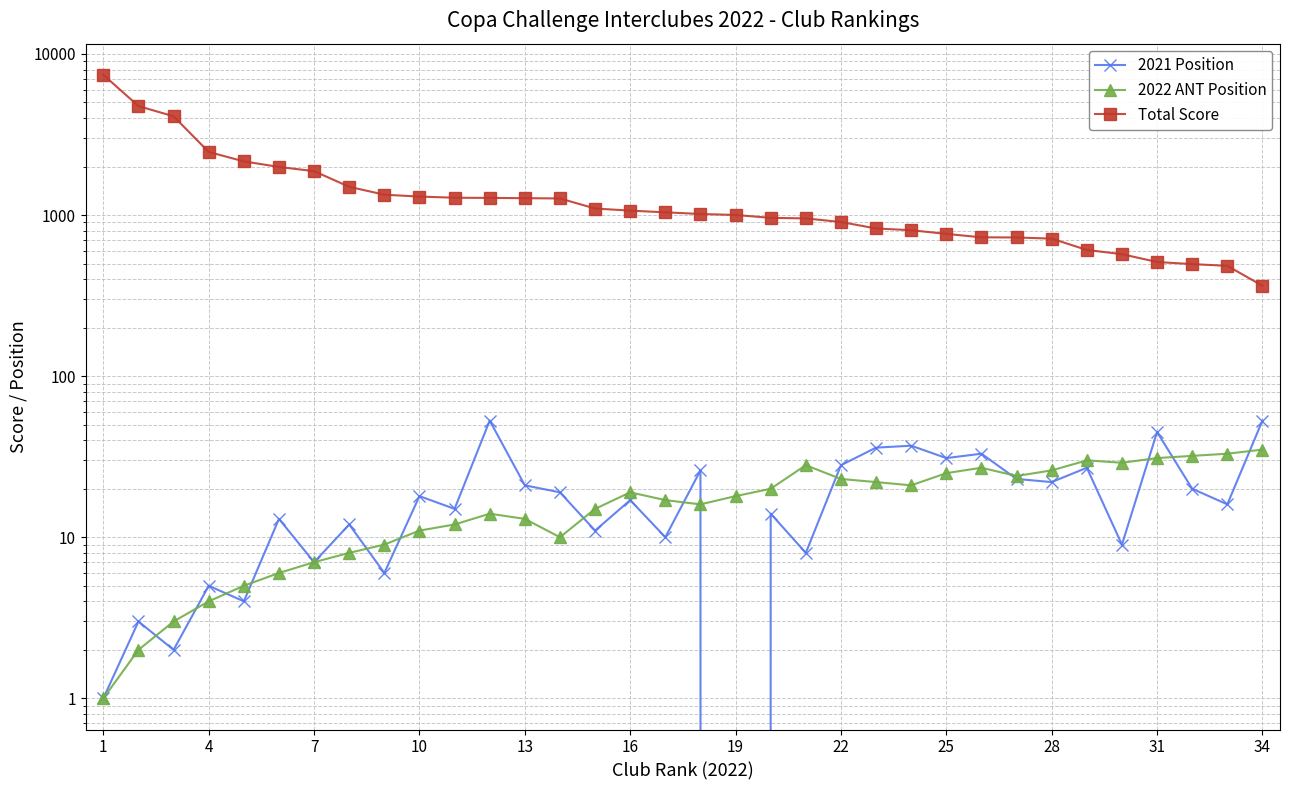

At which category does the chart reach its peak across all series?

1